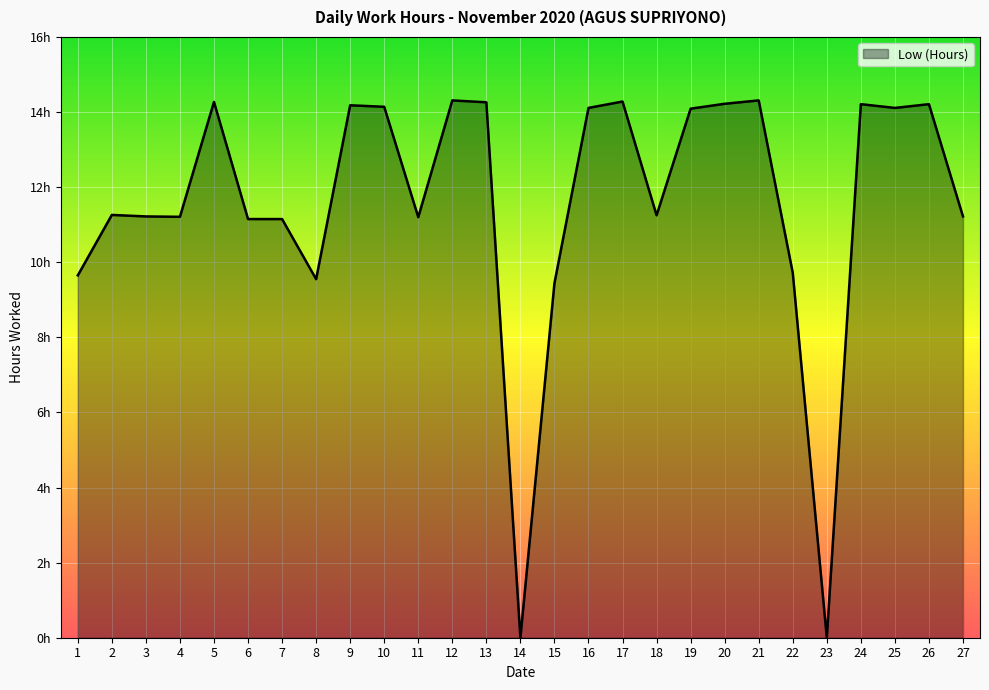

What is the change in value from 5 to 15?

-4.8